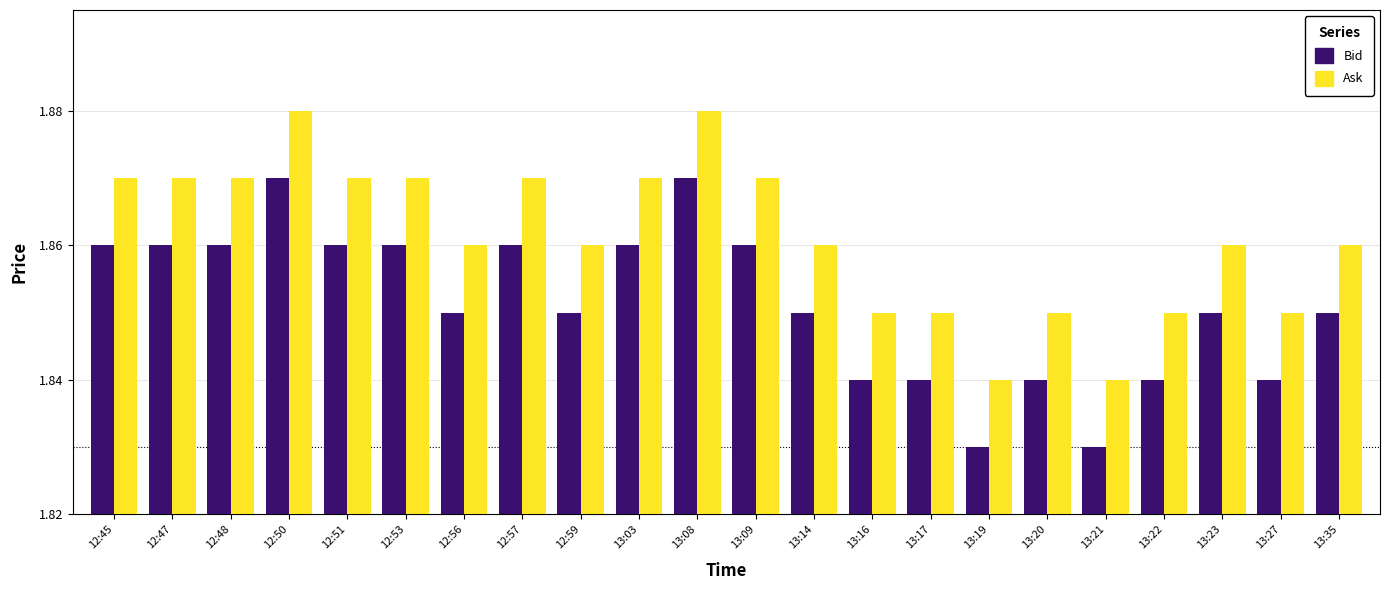

Is it true that Ask equals 0.5 at 13:14?

False